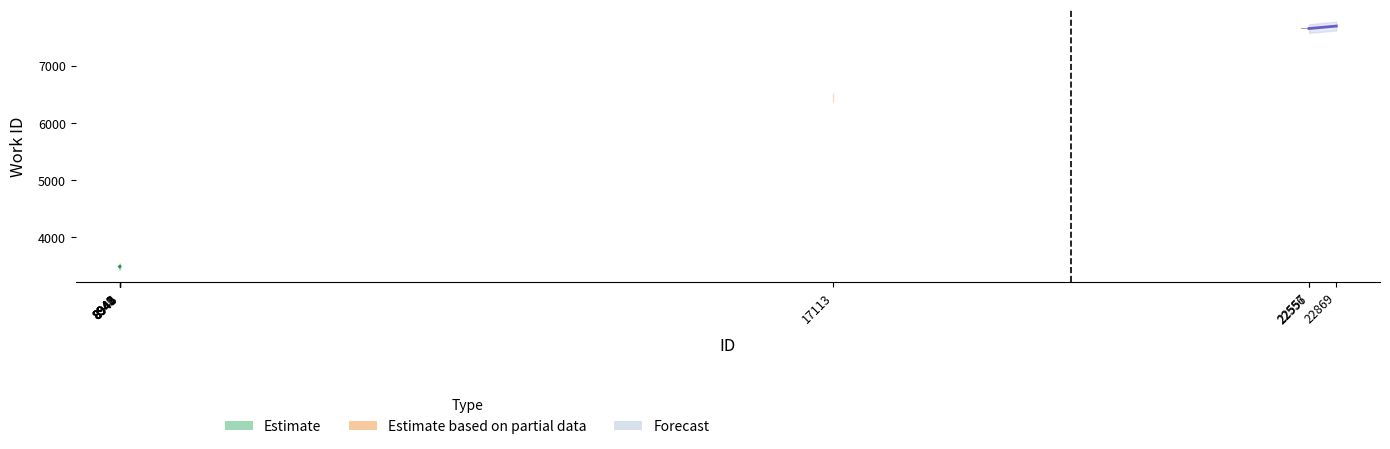

Reading right to left, list all the values displayed in this chart.

7692	7649	7649	6446	3488	3487	3486	3486	3485	3484